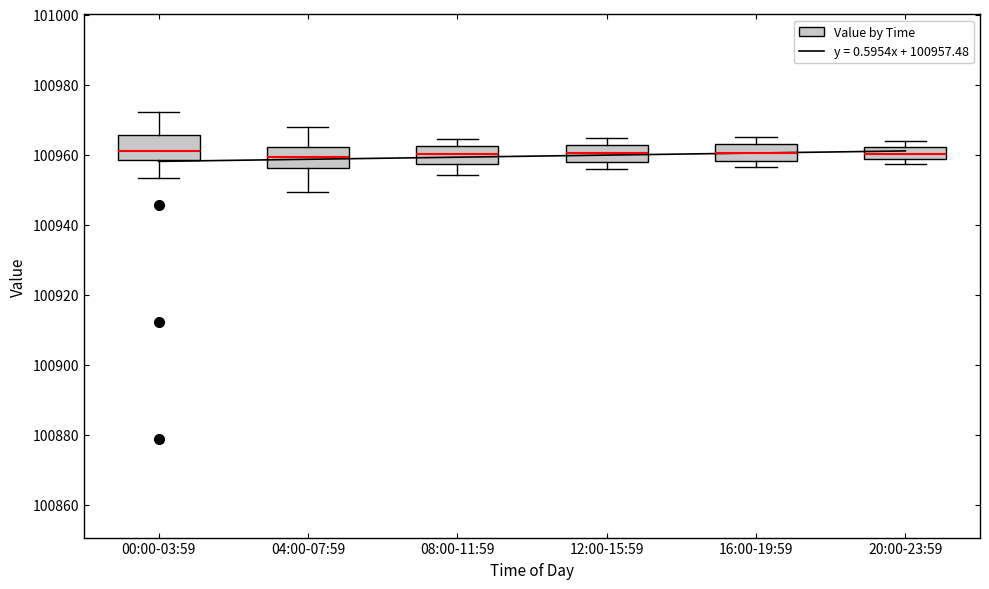

Where does the median line of the box for 00:00-03:59 sit on the y-axis? The values are not printed on the chart, so give them approximately, as read against the axis.

100962